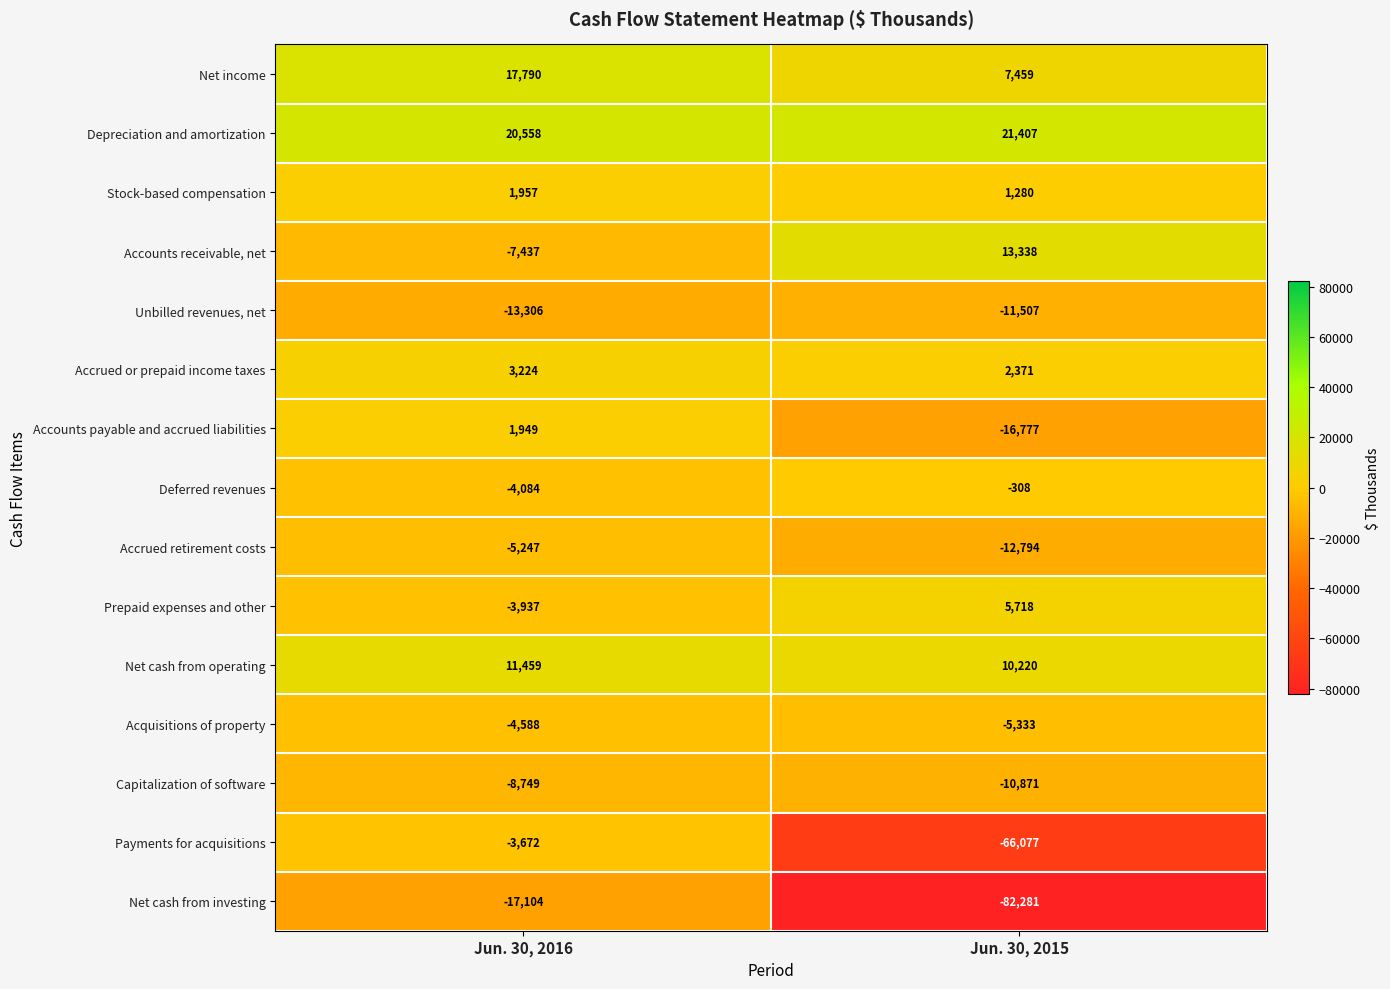

At which category is the sum across all series the highest?

Jun. 30, 2016